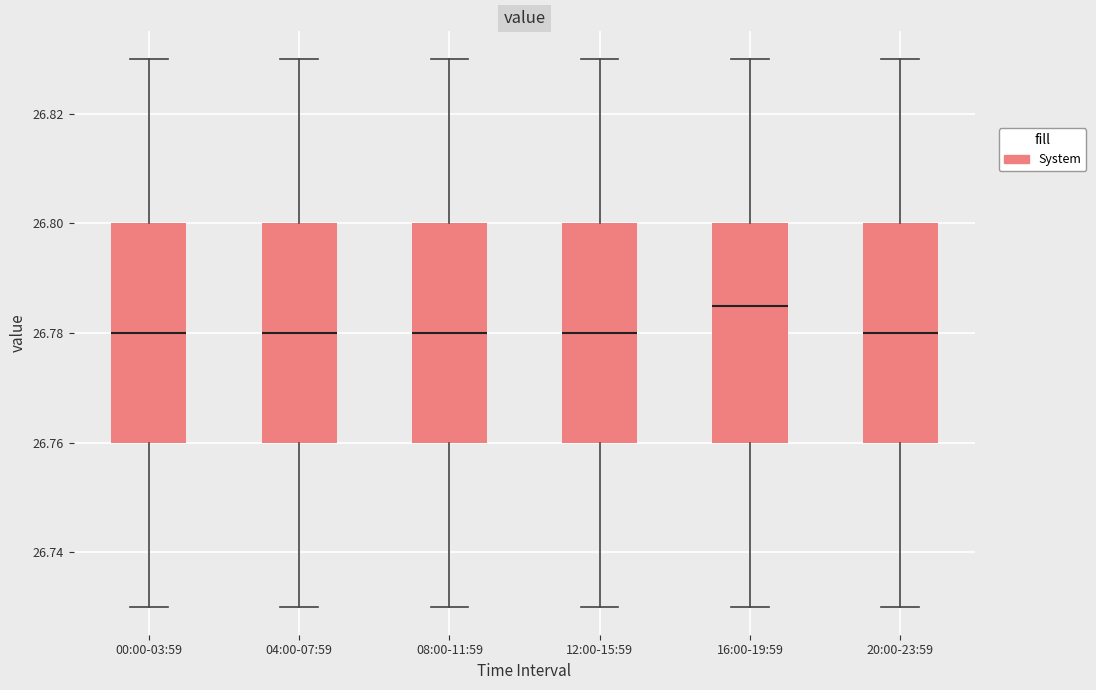

Reading left to right, read every box against the y-axis: the position of its median line, the range the box covers, and the ends of its whiskers. The values are not printed on the chart, so give them approximately, as read against the axis.

00:00-03:59: median 26.780, box 26.760 to 26.800, whiskers 26.730 to 26.830
04:00-07:59: median 26.780, box 26.760 to 26.800, whiskers 26.730 to 26.830
08:00-11:59: median 26.780, box 26.760 to 26.800, whiskers 26.730 to 26.830
12:00-15:59: median 26.780, box 26.760 to 26.800, whiskers 26.730 to 26.830
16:00-19:59: median 26.786, box 26.760 to 26.800, whiskers 26.730 to 26.830
20:00-23:59: median 26.780, box 26.760 to 26.800, whiskers 26.730 to 26.830